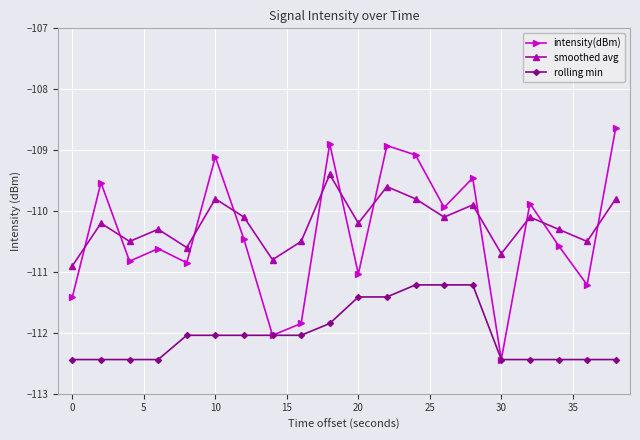

What is the difference between the maximum and minimum values in the intensity(dBm) series?

3.8